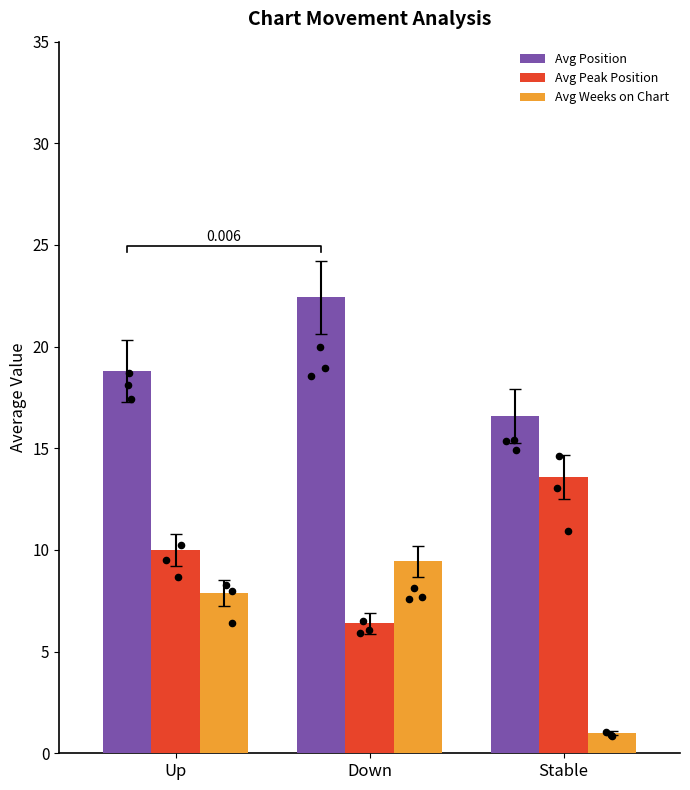

What is the total value across all series at Stable?

31.1